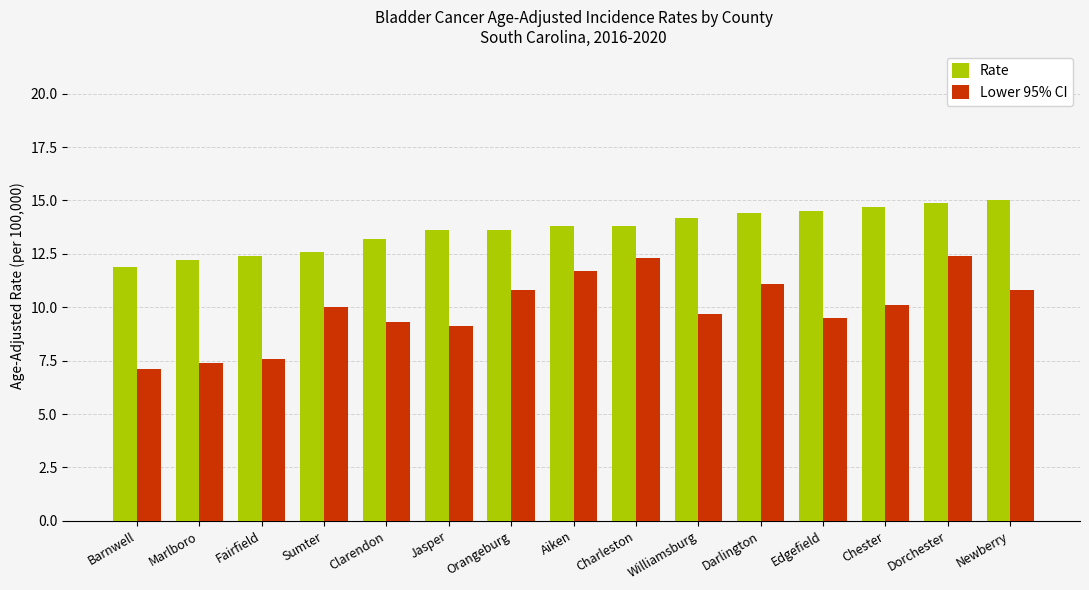

What position from the right is Sumter?

12